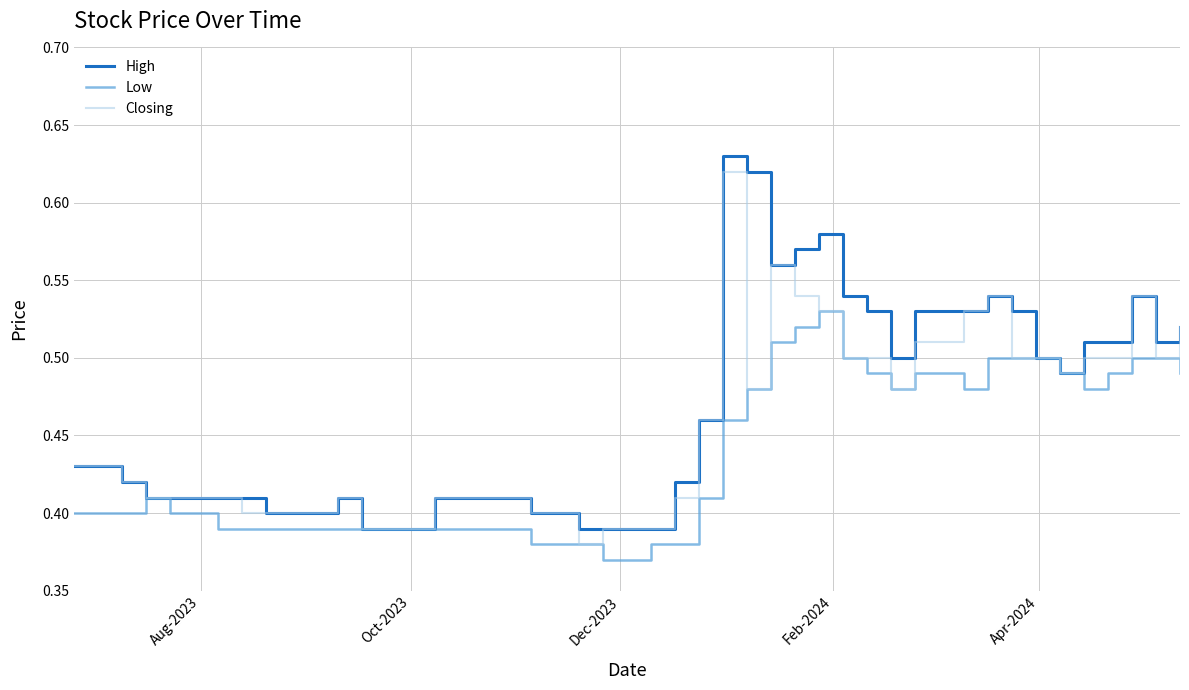

Rank the series by their average value, from highest to lowest.

High, Closing, Low